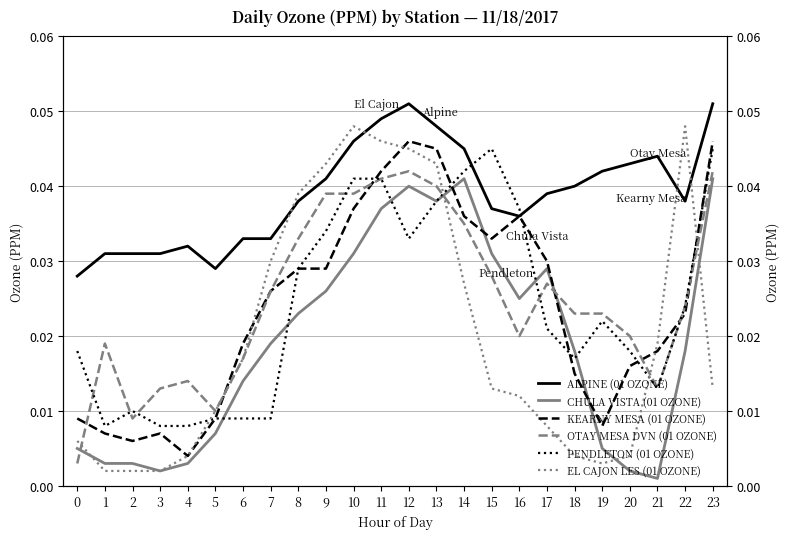

How many interior local peaks does the KEARNY MESA (01 OZONE) series have?

3